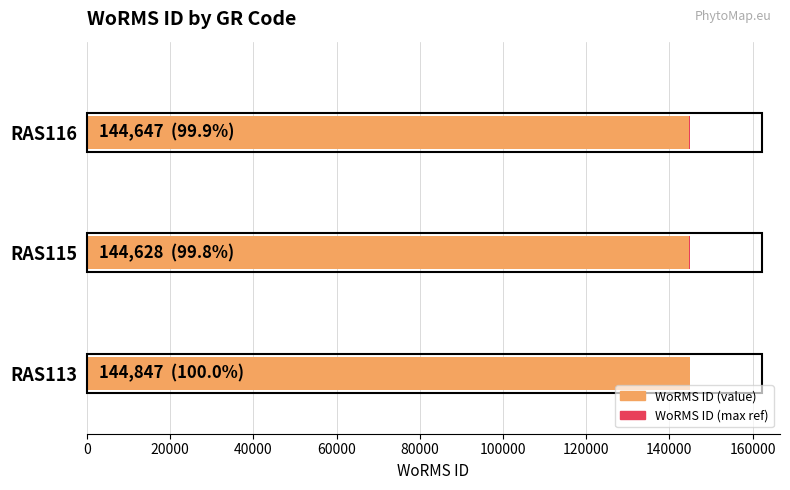

How many groups of bars are there?

3